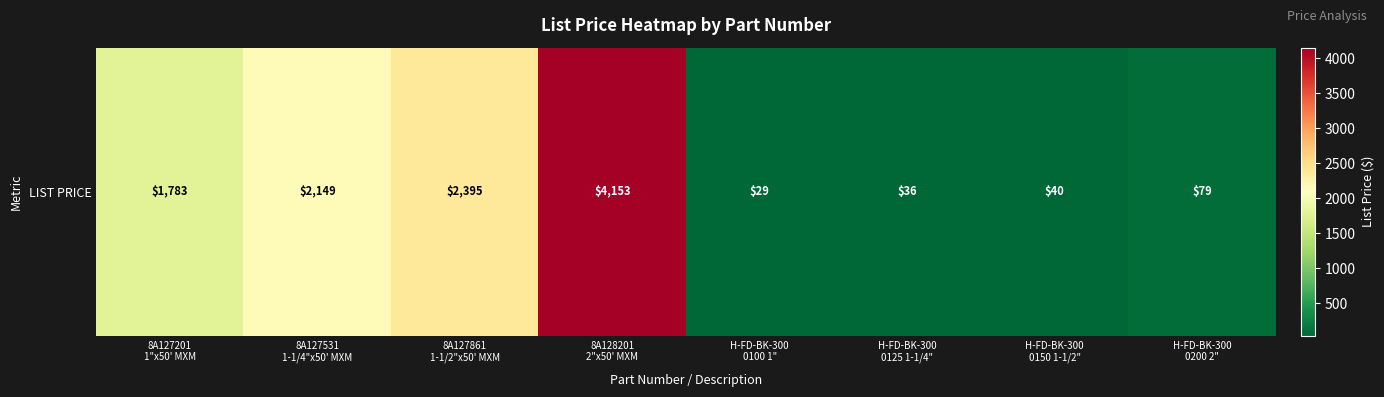

The chart shows a value of 1783.1 at 8A127201
1"x50' MXM. True or false?

True